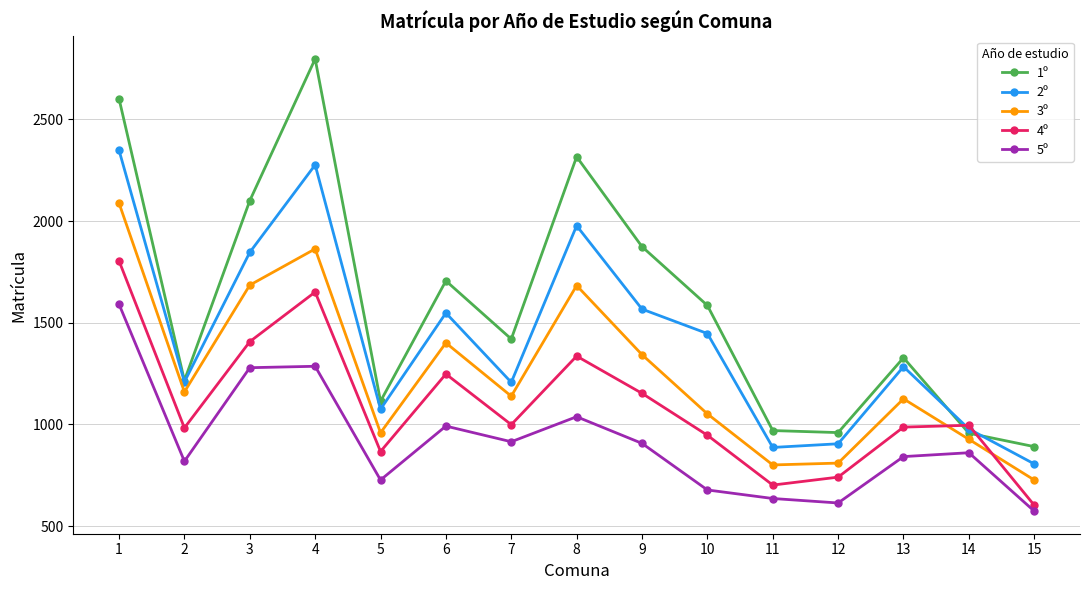

Rank the series by their average value, from lowest to highest.

5º, 4º, 3º, 2º, 1º